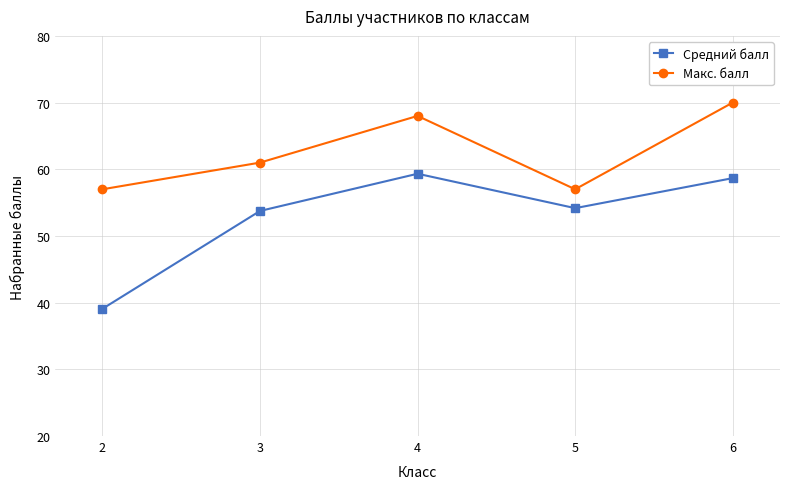

The Средний балл series shows 53.8 at 3. True or false?

True